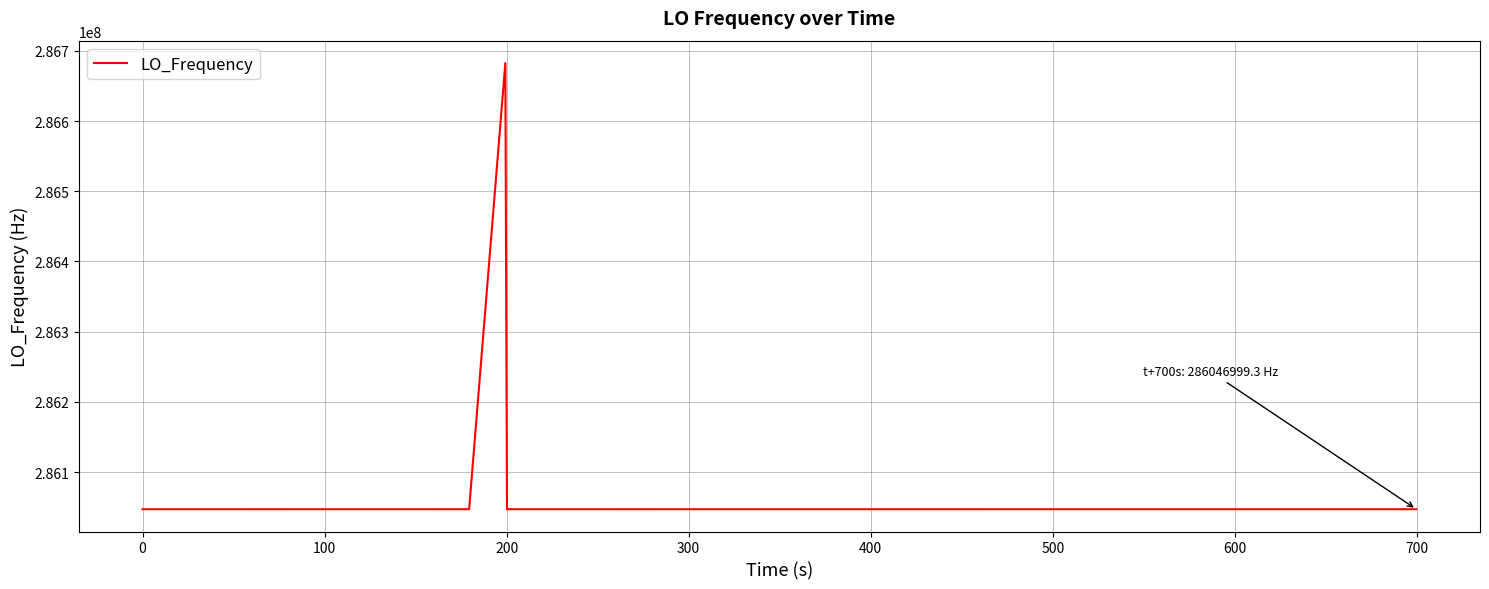

What is the difference between the maximum and minimum values?

635706.2